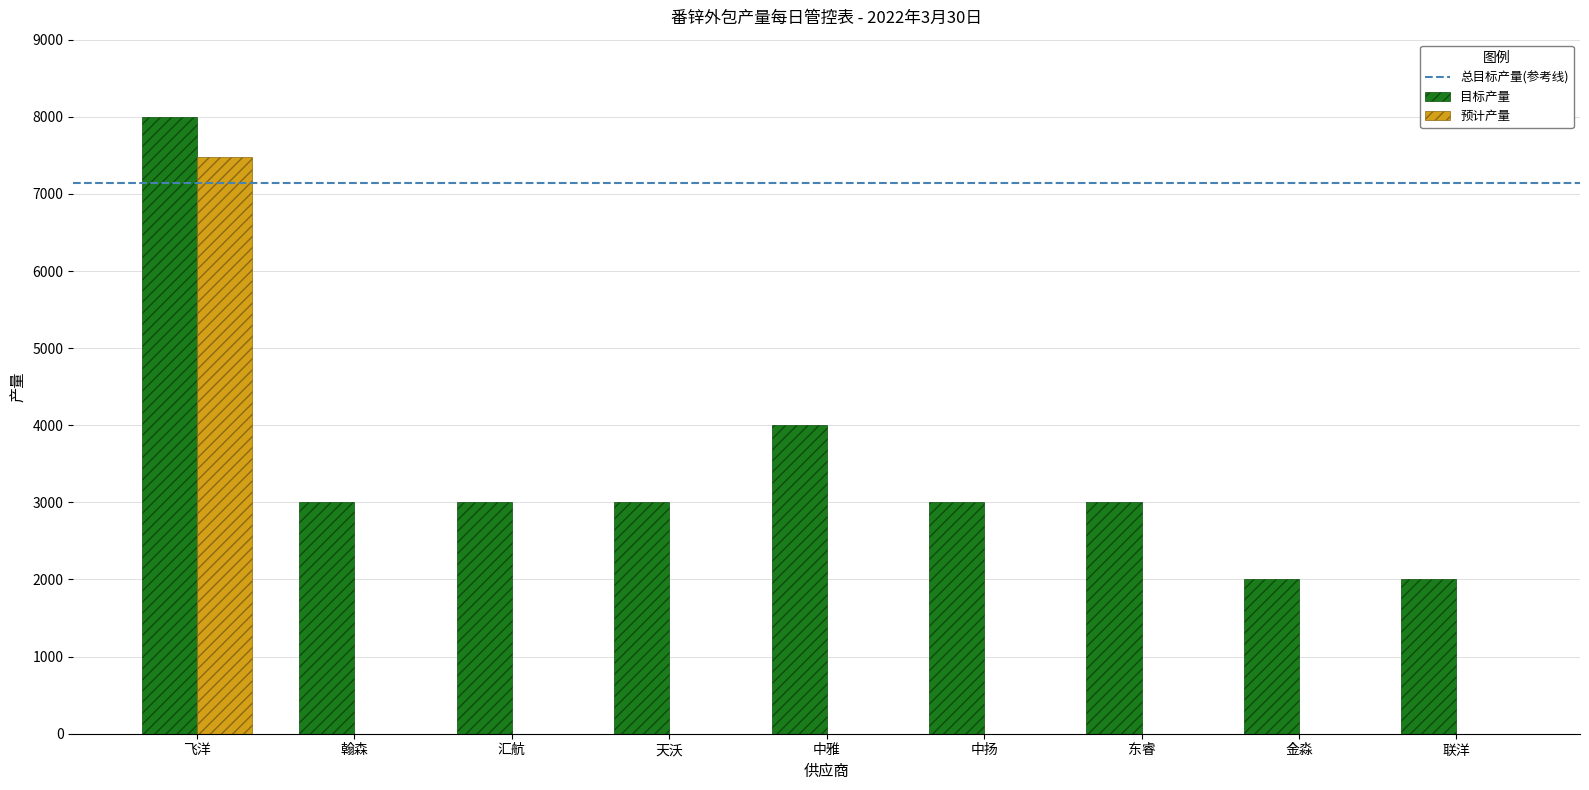

Are the bars horizontal?

No